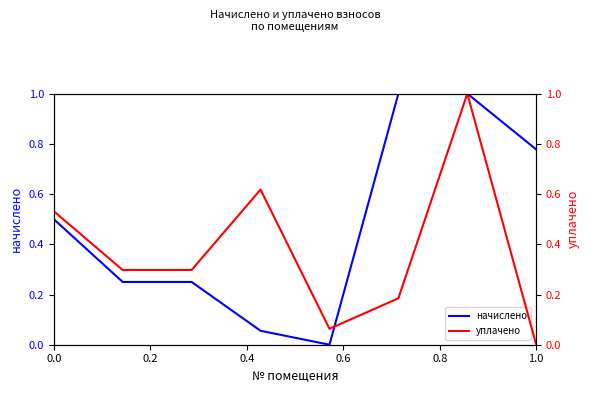

At how many categories does at least one series exceed 0?

8